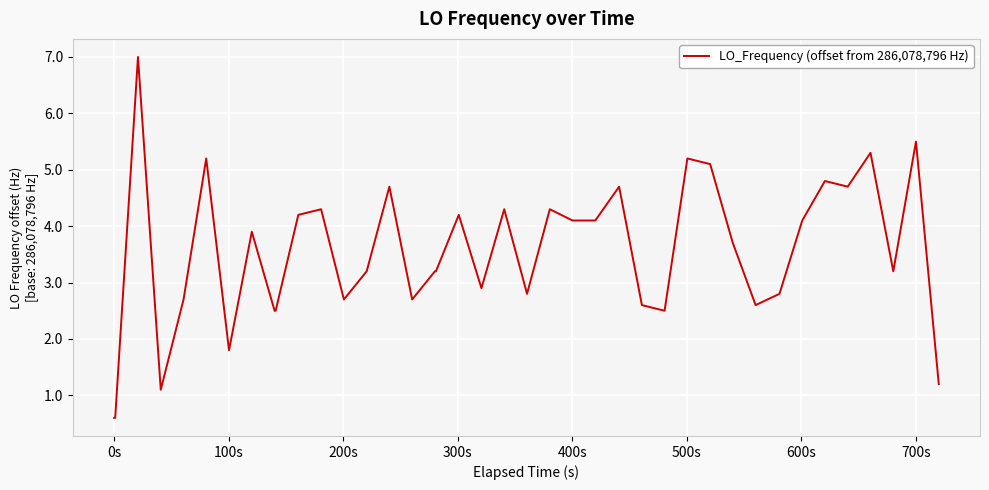

What is the difference between the maximum and minimum values?

6.4